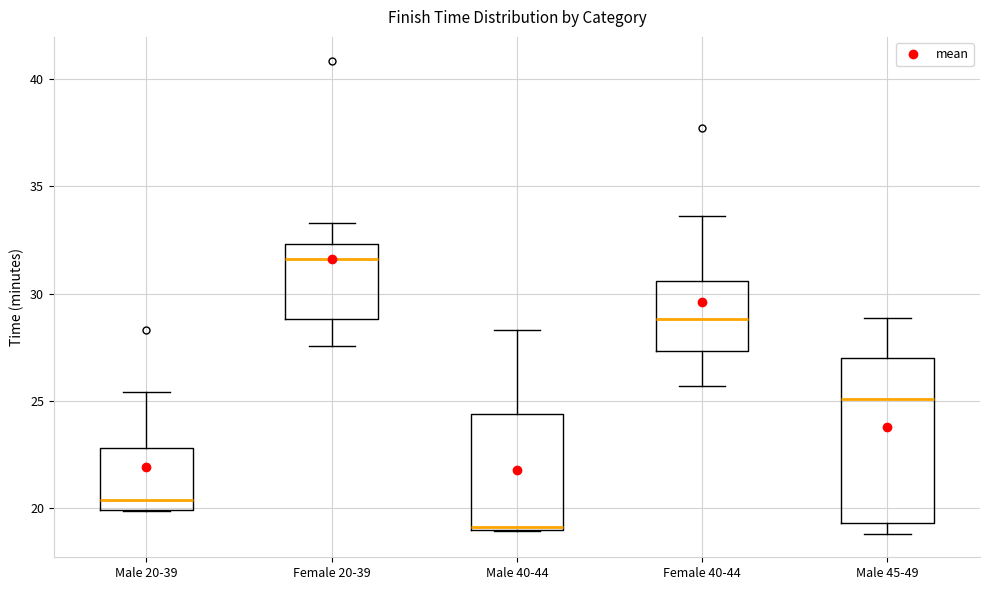

Which box's median line is the lowest?

Male 40-44